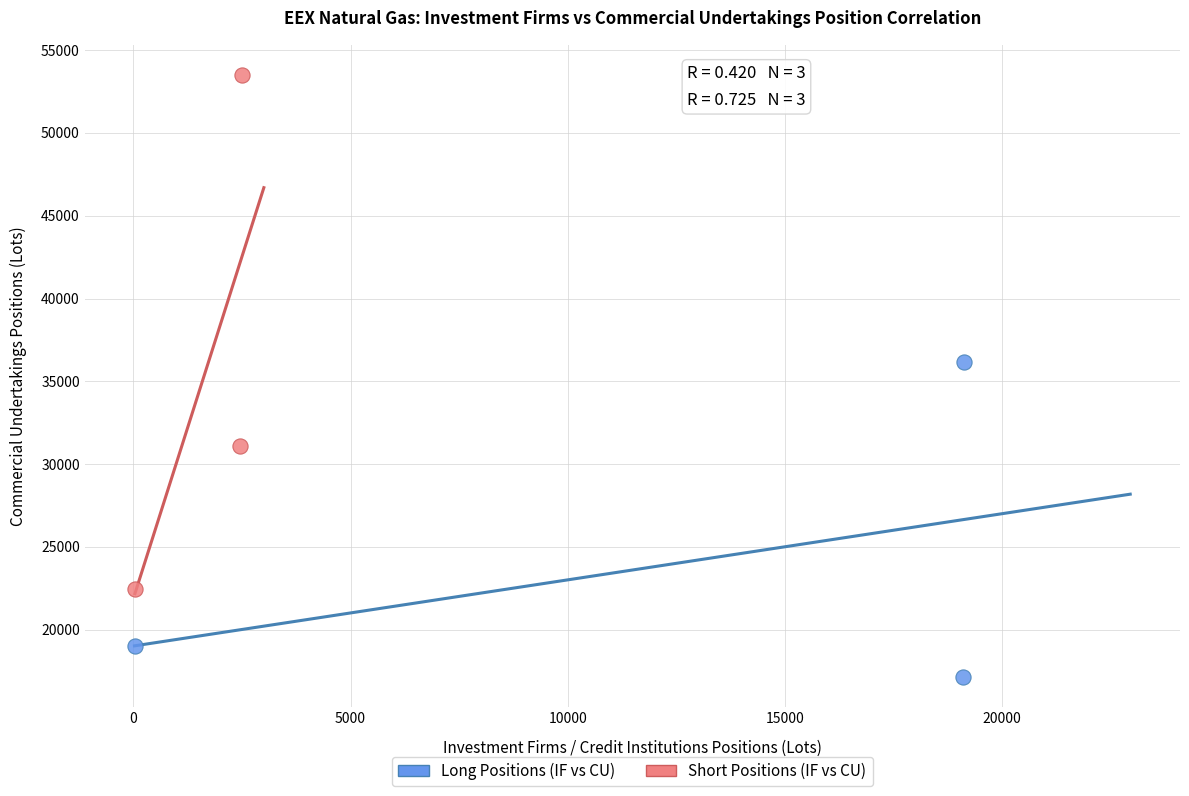

Which series contains the lowest Y value?

Long Positions (IF vs CU)